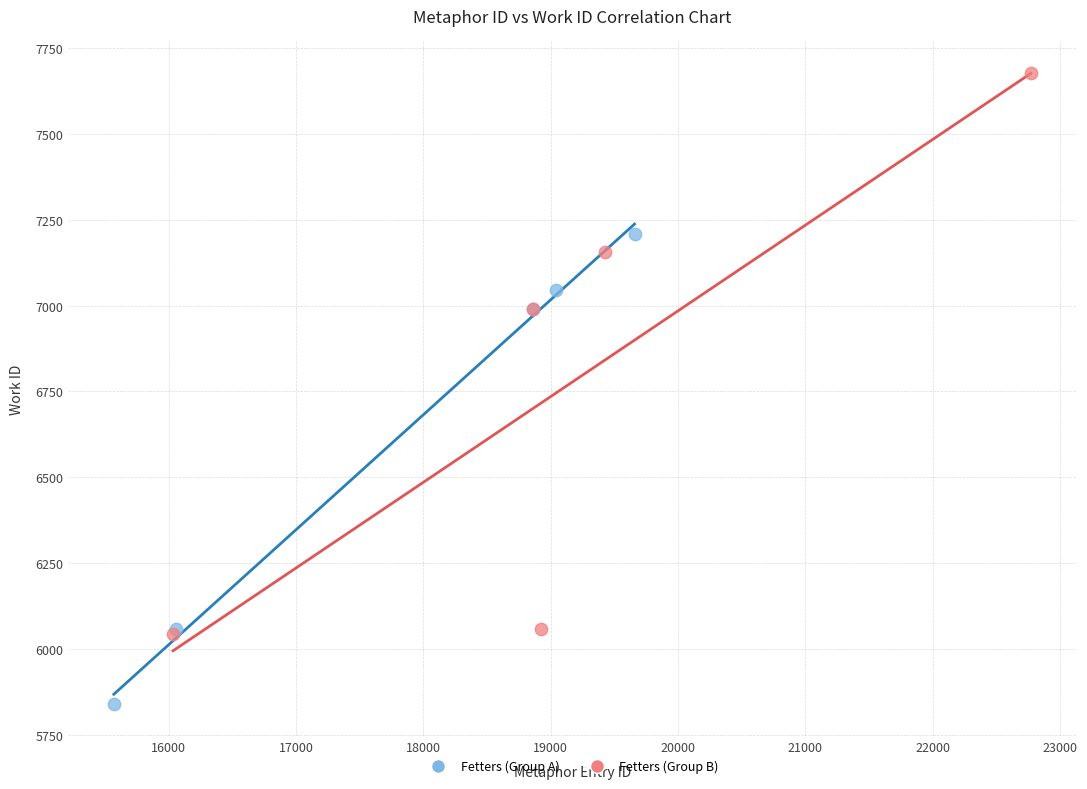

What are all the series names shown in the legend?

Fetters (Group A), Fetters (Group B)